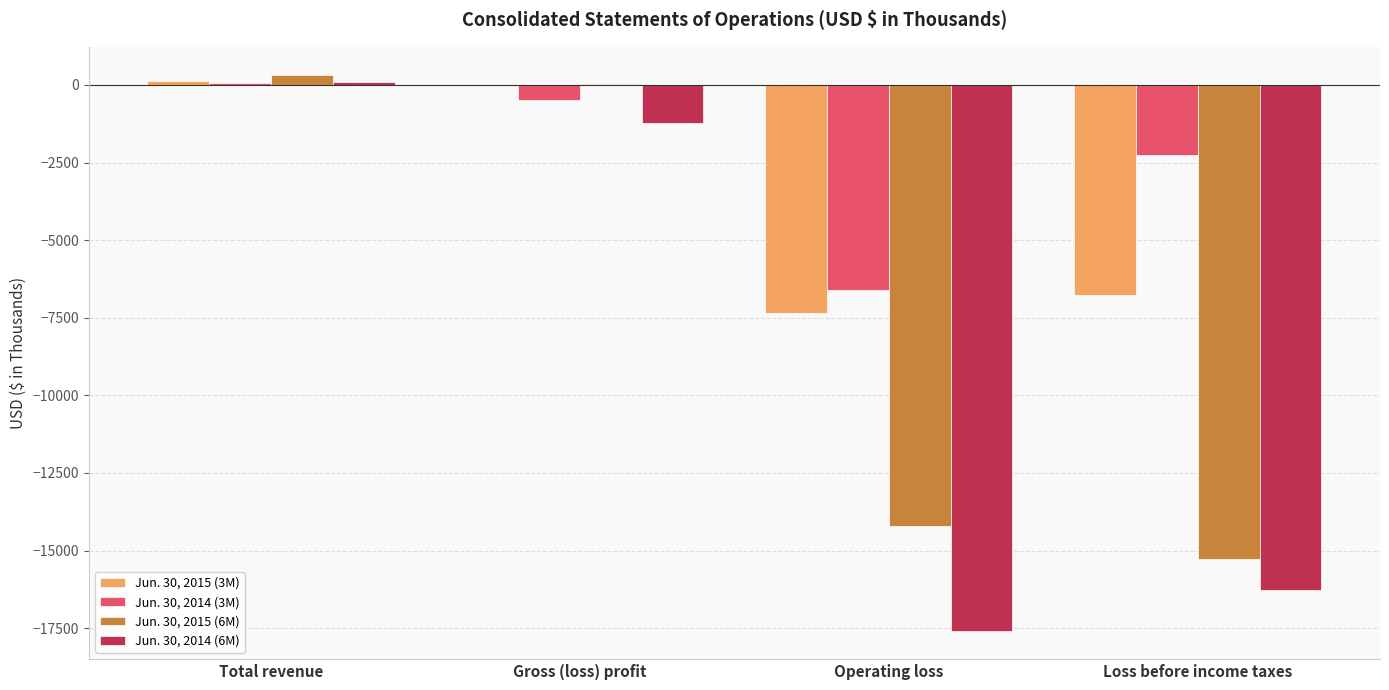

Count the number of data series in this chart.

4